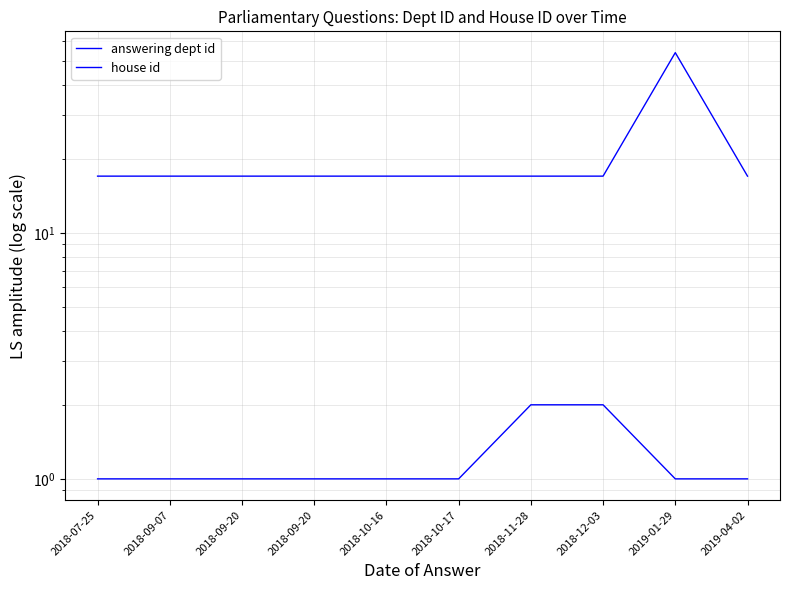

What is the total value across all series at 2018-09-20?

18